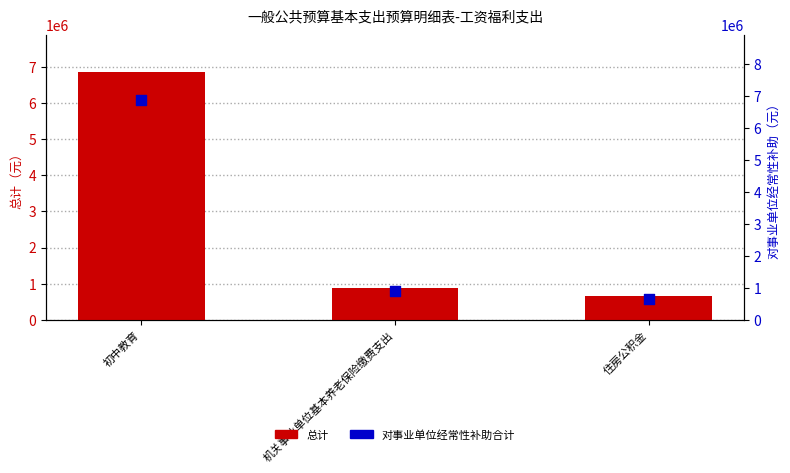

What is the total value across all series at 住房公积金?

1328198.4